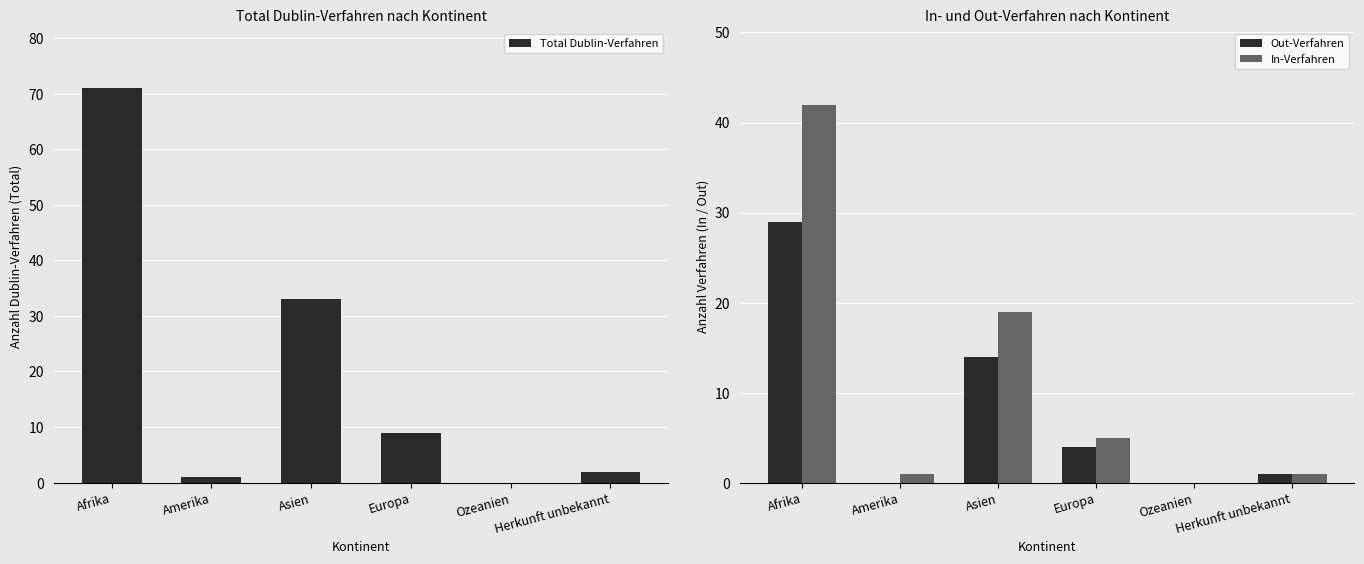

Reading right to left, extract all data points from this chart.

Total Dublin-Verfahren: Herkunft unbekannt=2	Ozeanien=0	Europa=9	Asien=33	Amerika=1	Afrika=71
Out-Verfahren: Herkunft unbekannt=1	Ozeanien=0	Europa=4	Asien=14	Amerika=0	Afrika=29
In-Verfahren: Herkunft unbekannt=1	Ozeanien=0	Europa=5	Asien=19	Amerika=1	Afrika=42